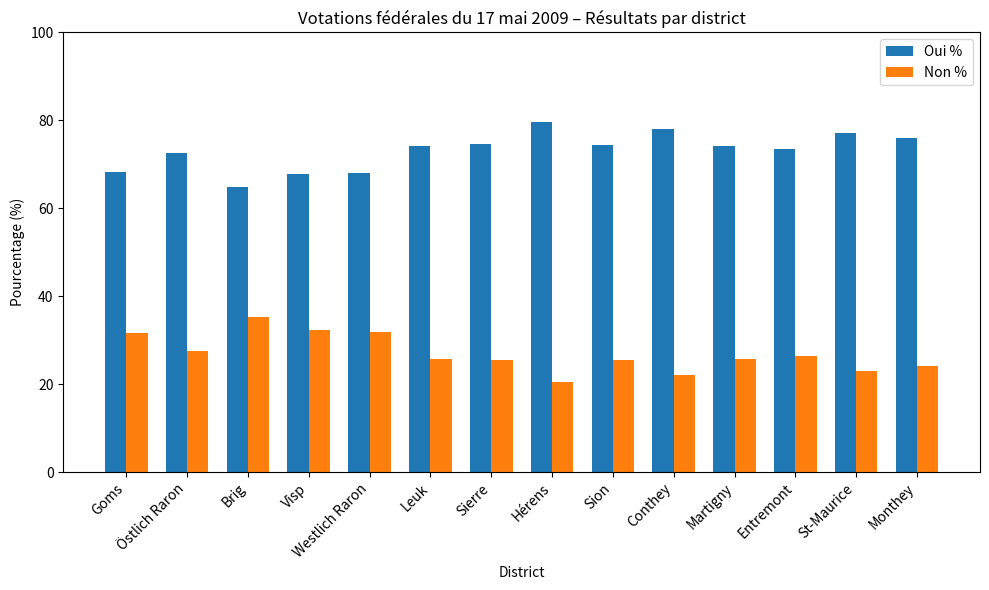

Which series has the largest total across all categories?

Oui %